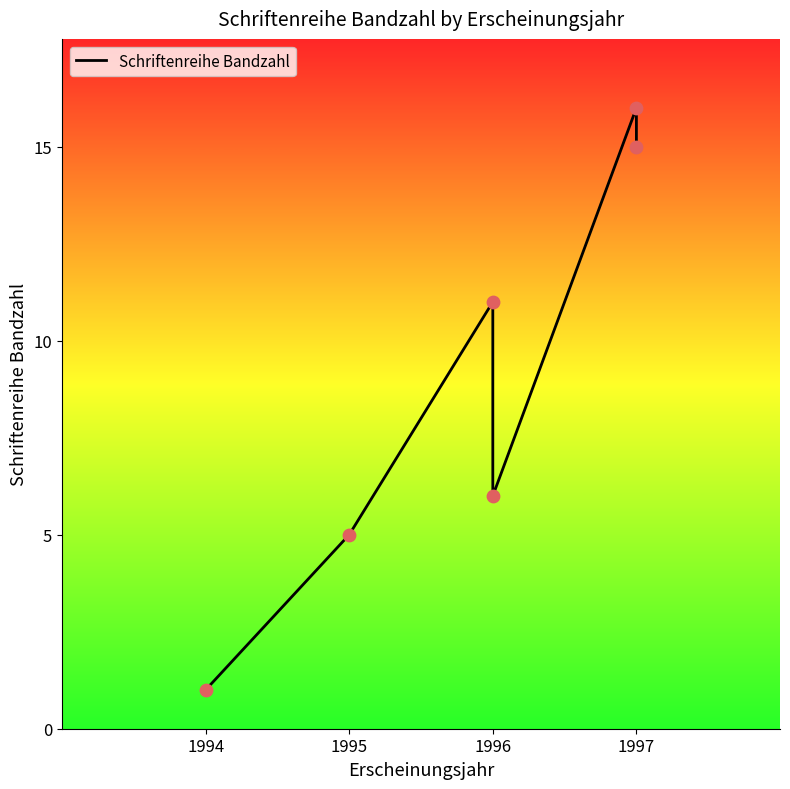

Approximately how many times larger is the value at 1994 compared to 1997?

0.1